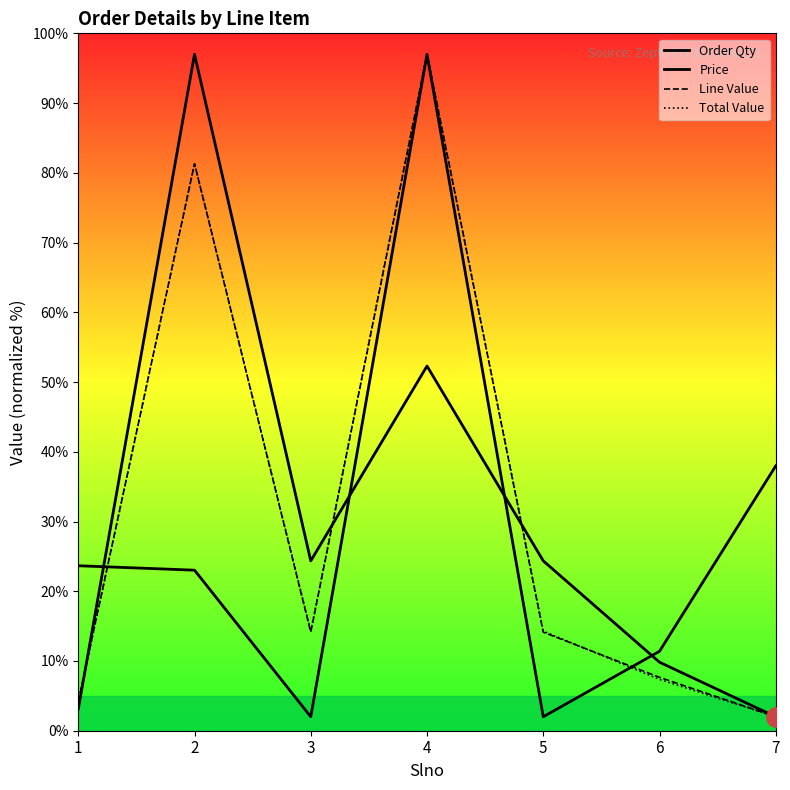

What is the difference between the maximum and second lowest values in the Line Value series?

92.8